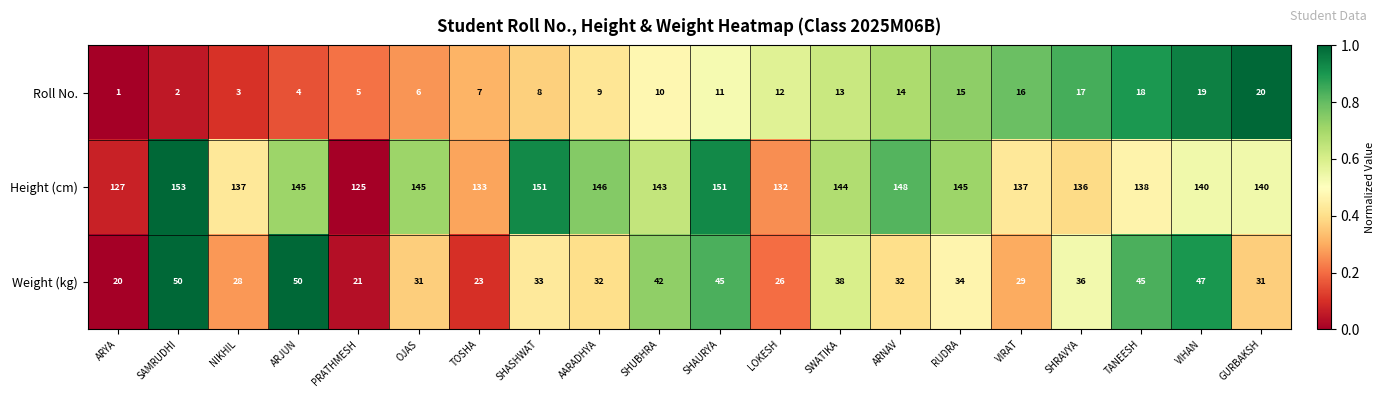

Rank the series at SWATIKA from highest to lowest value.

Height (cm), Weight (kg), Roll No.